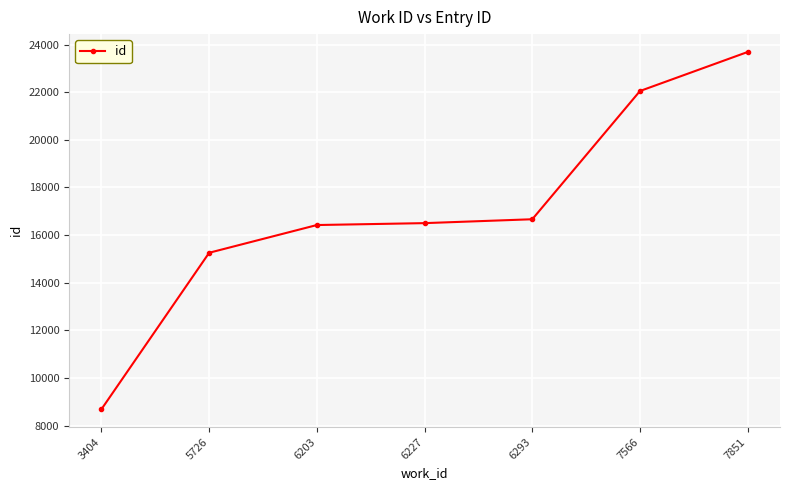

What is the difference between the values at 3404 and 7566?

13359